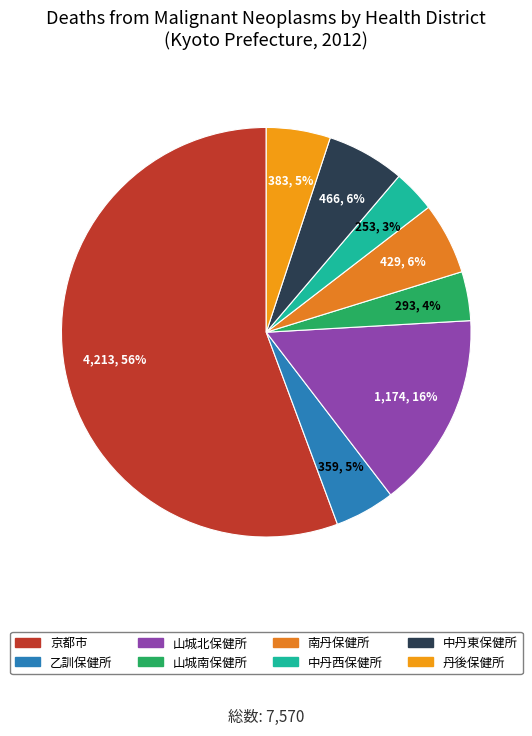

What percentage is NOT represented by 中丹東保健所?

93.8%